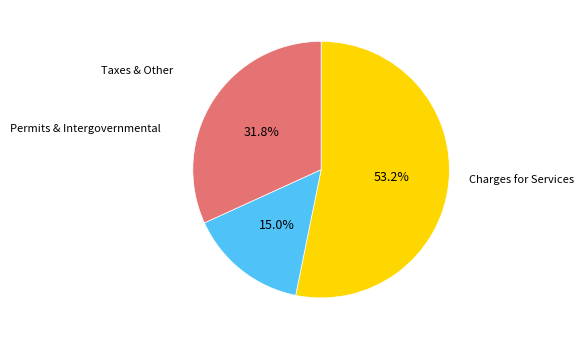

To the nearest percent, what is the average slice percentage?

33%